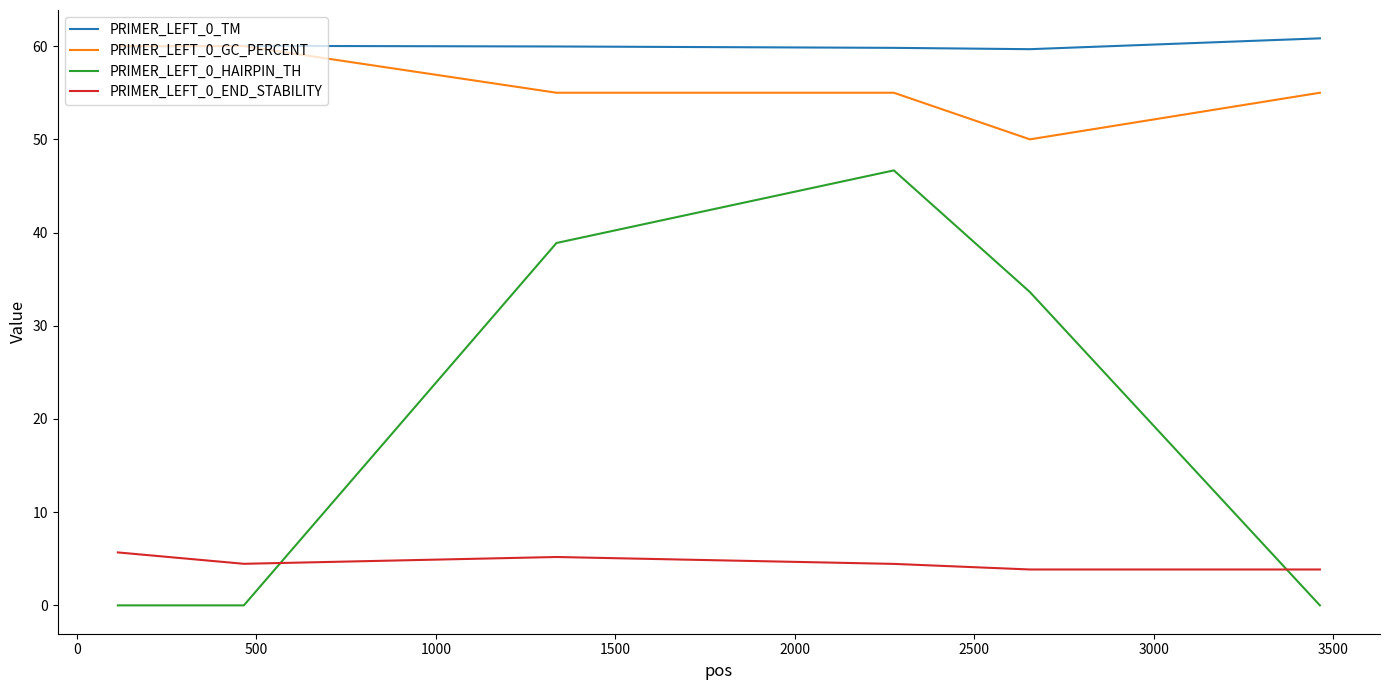

What is the highest value of the PRIMER_LEFT_0_HAIRPIN_TH series?

46.7